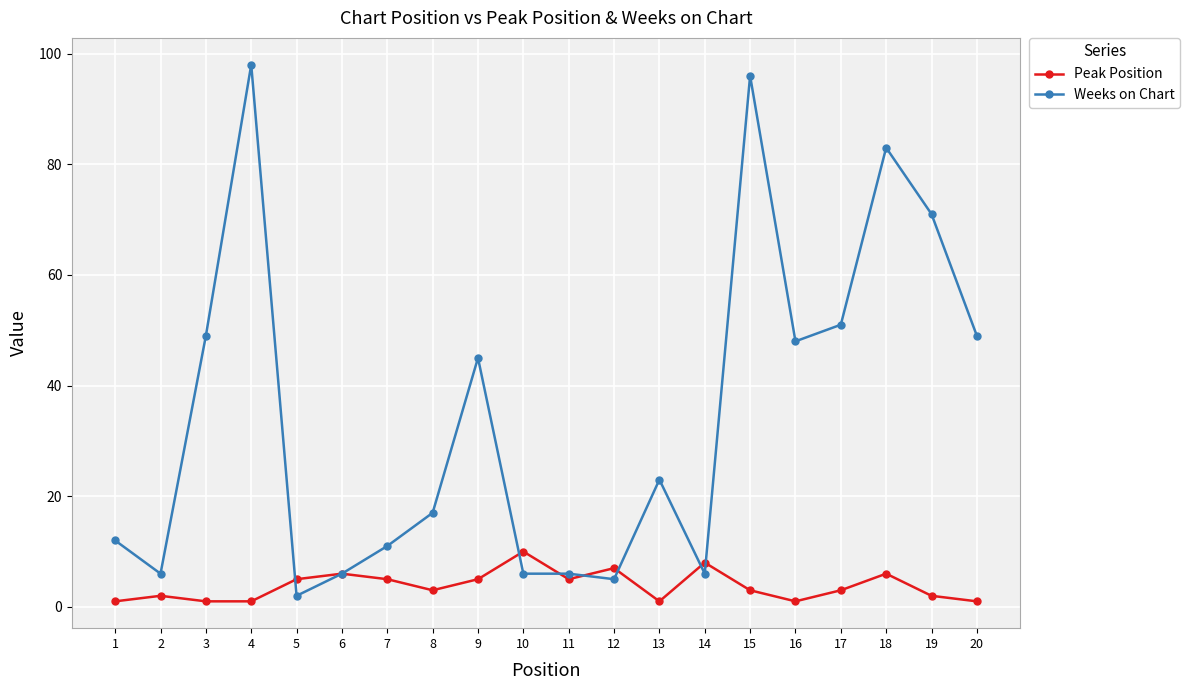

Which series has the widest spread of values?

Weeks on Chart